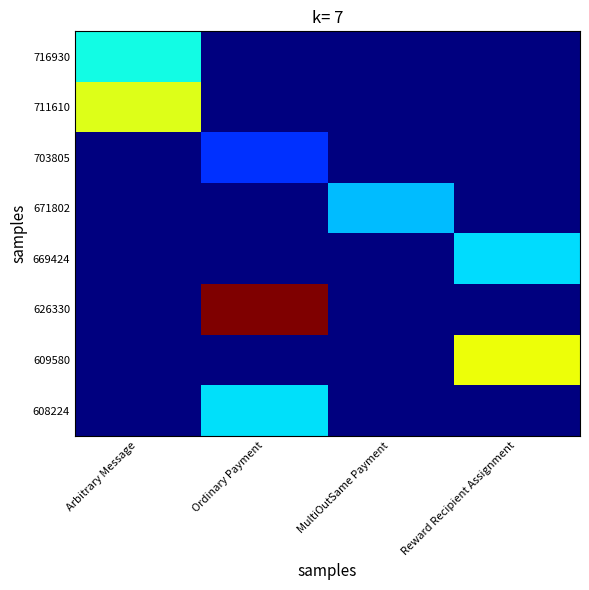

How many categories are shown in the chart?

4